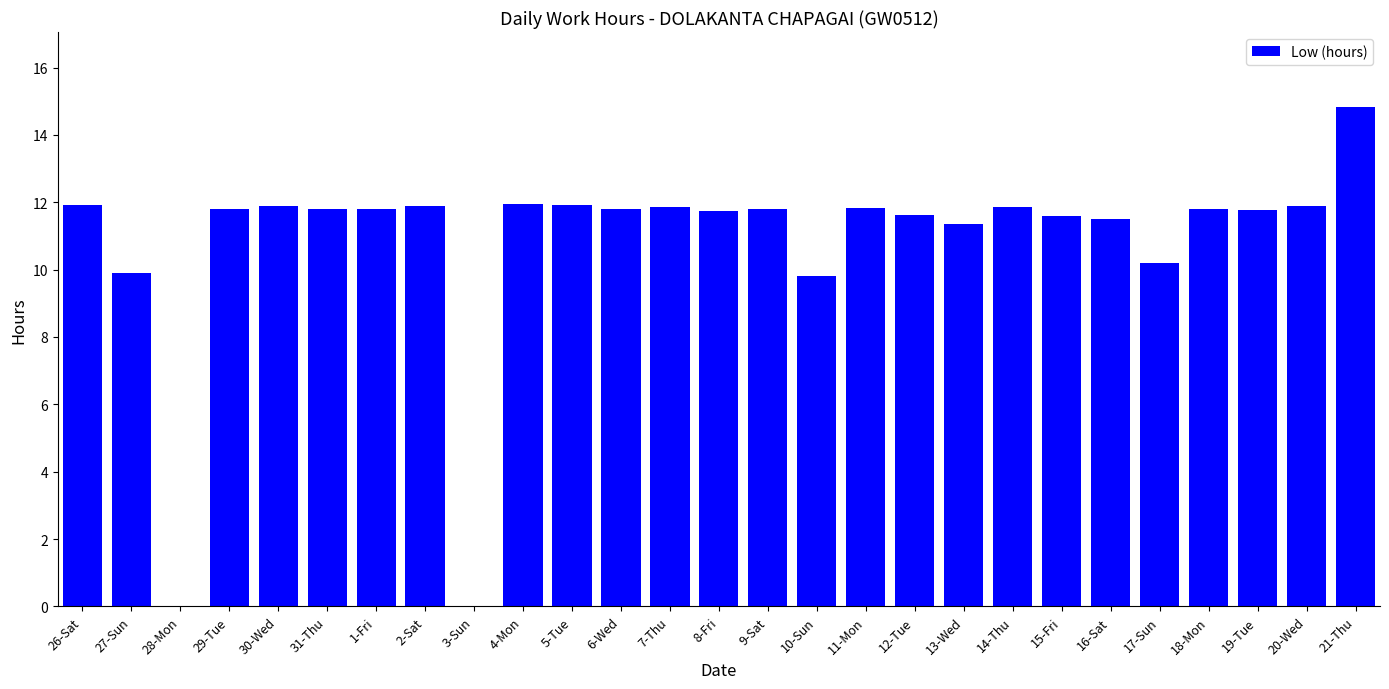

At which label does the data first exceed 11?

26-Sat